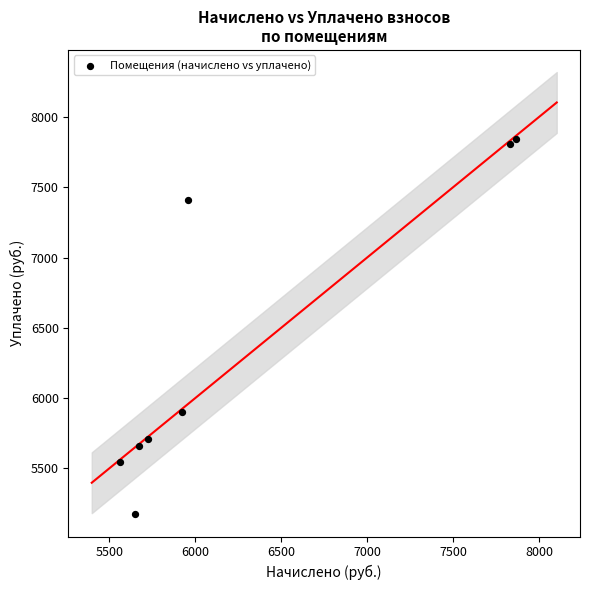

What is the range of X values (max minus min)?

2302.3